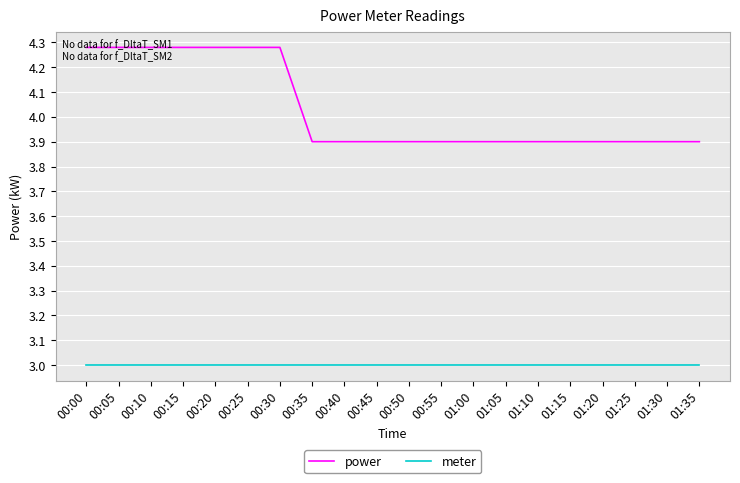

Between 00:05 and 01:05, which series saw the biggest shift?

power